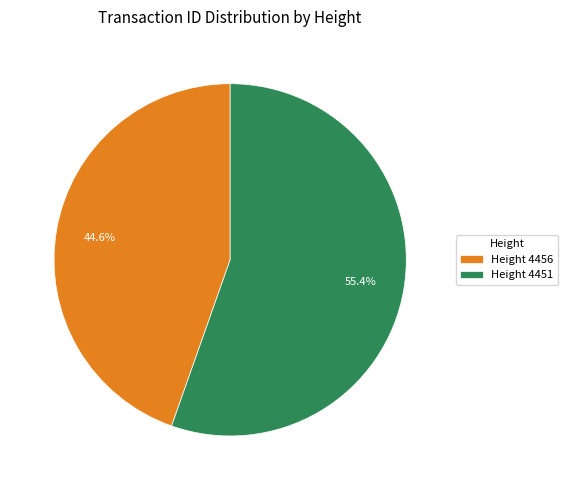

Which category accounts for the majority?

Height 4451